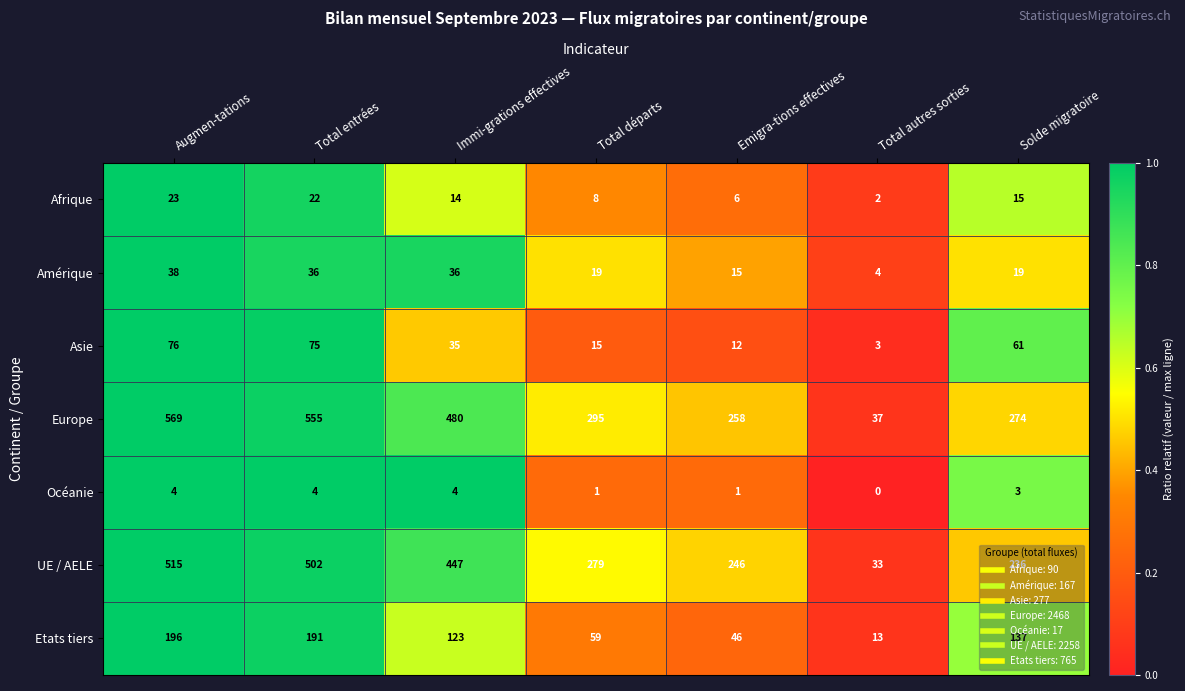

The Amérique series shows 7 at Total autres sorties. True or false?

False